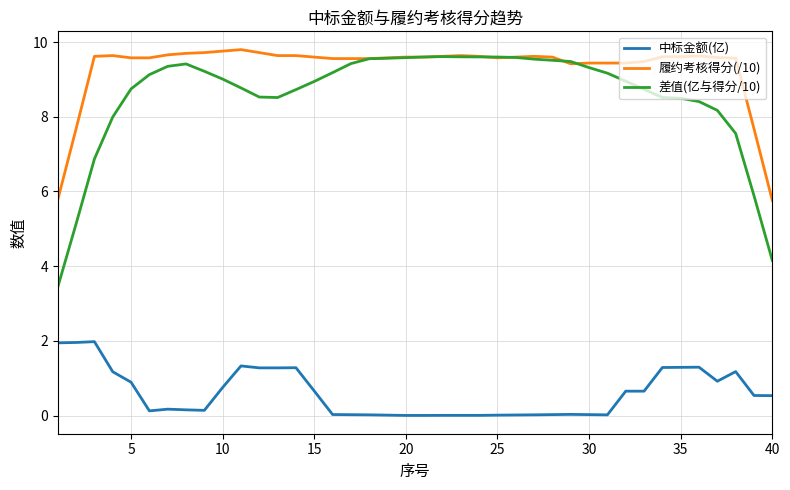

What is the maximum value shown in the chart?

9.8